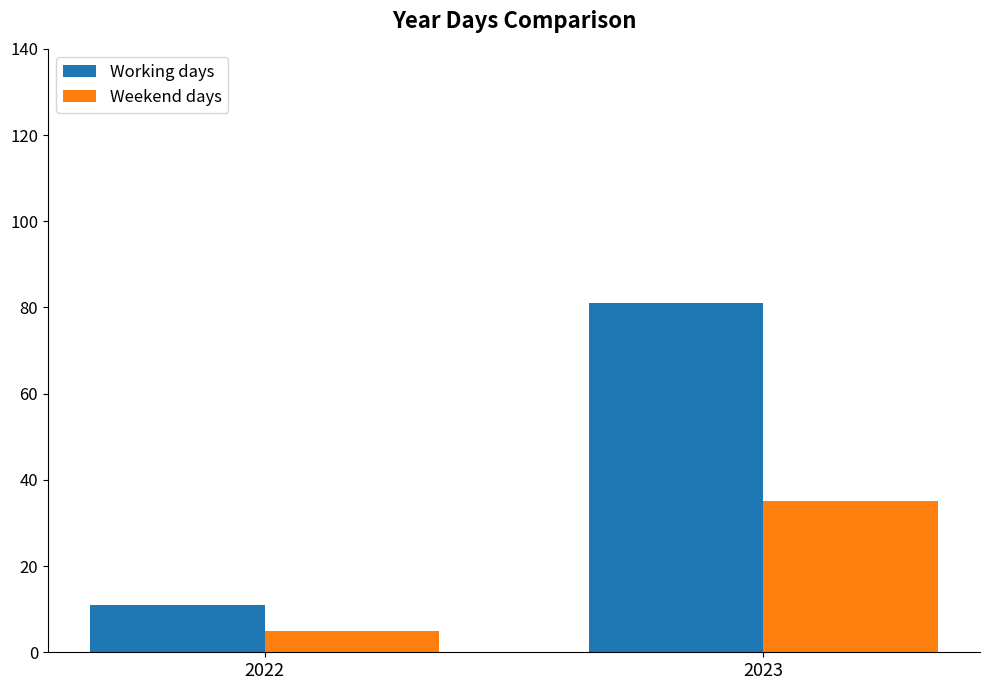

What is the sum of the Weekend days values at 2023 and 2022?

40